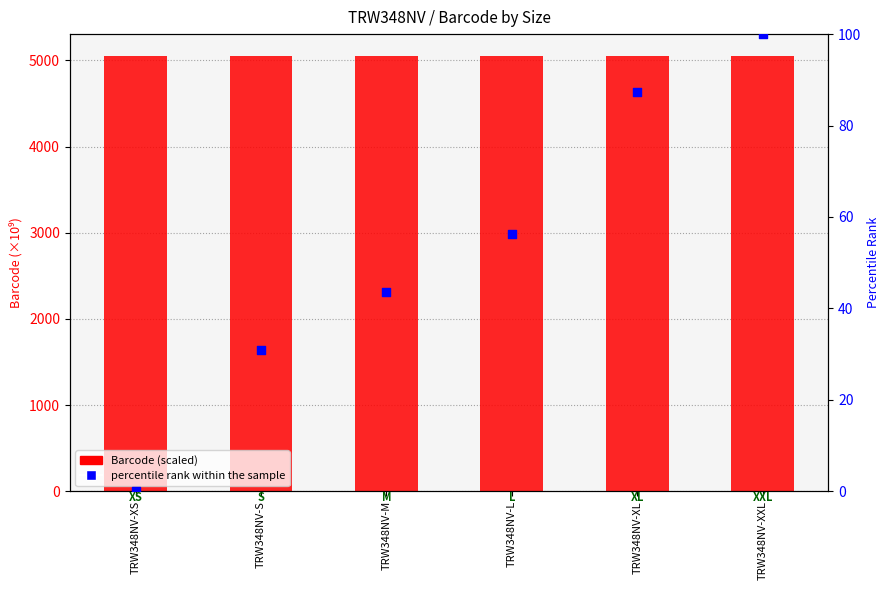

Which series has the largest Y range (max minus min)?

percentile rank within the sample